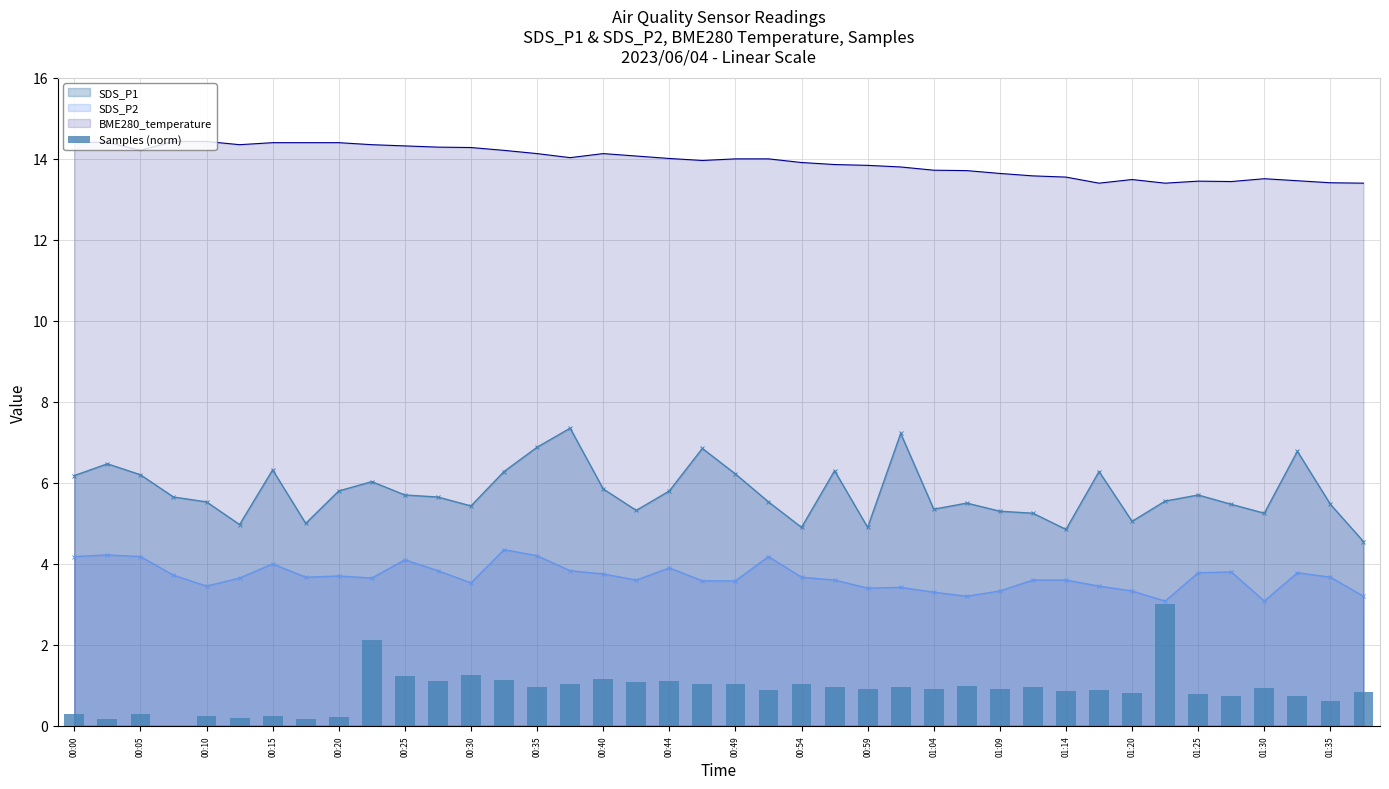

How many data points in BME280_temperature are above 14?

19